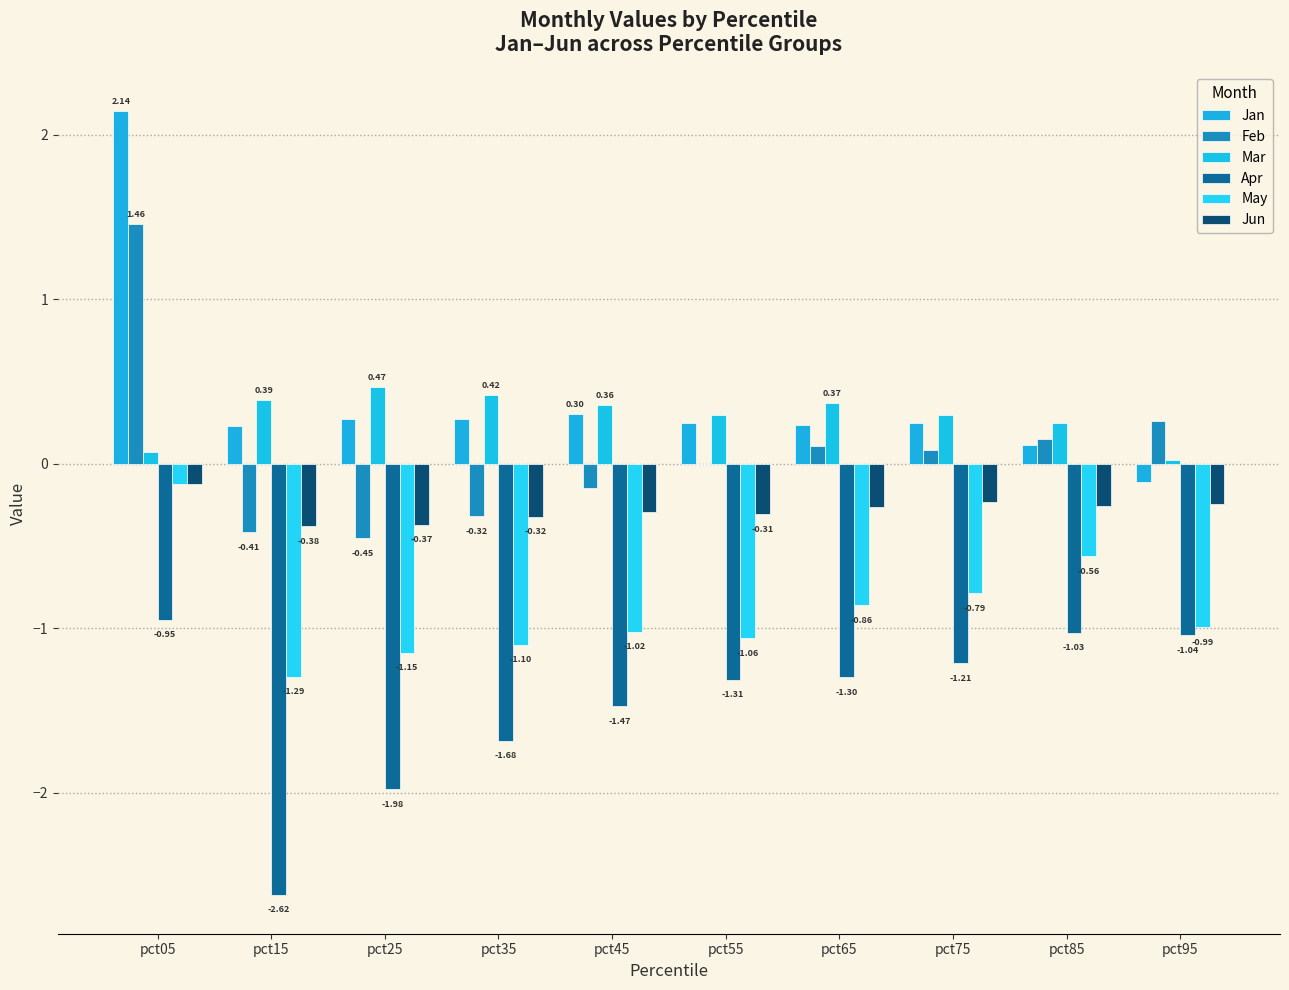

Is it true that Feb equals -0.5 at pct25?

True